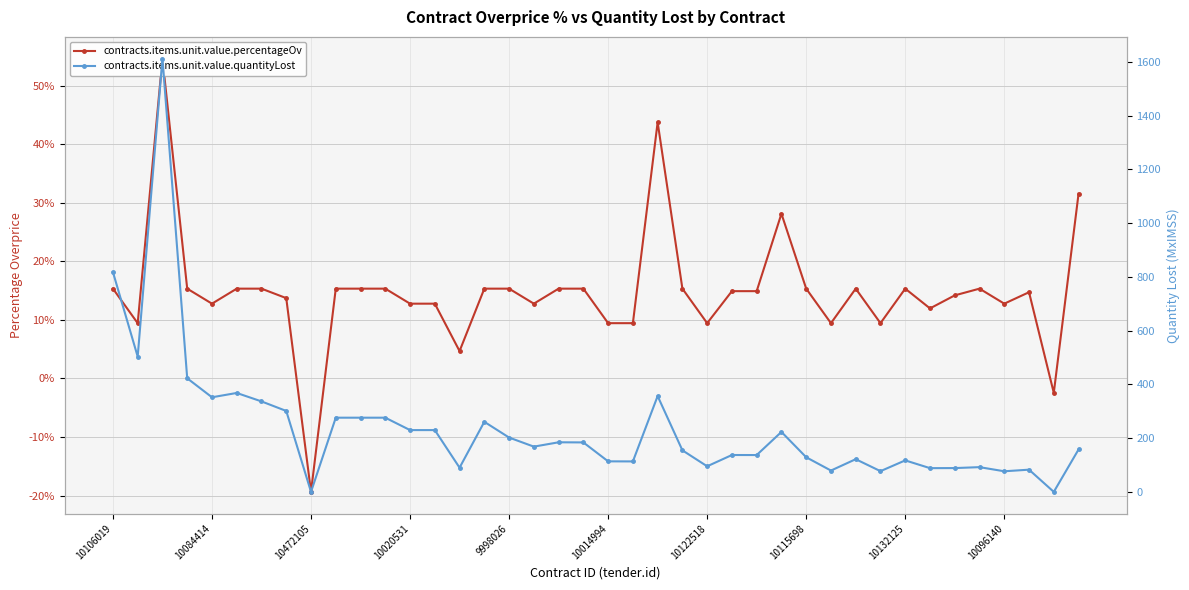

True or false: contracts.items.unit.value.percentageOv has a value of 0.1 at 31.

True